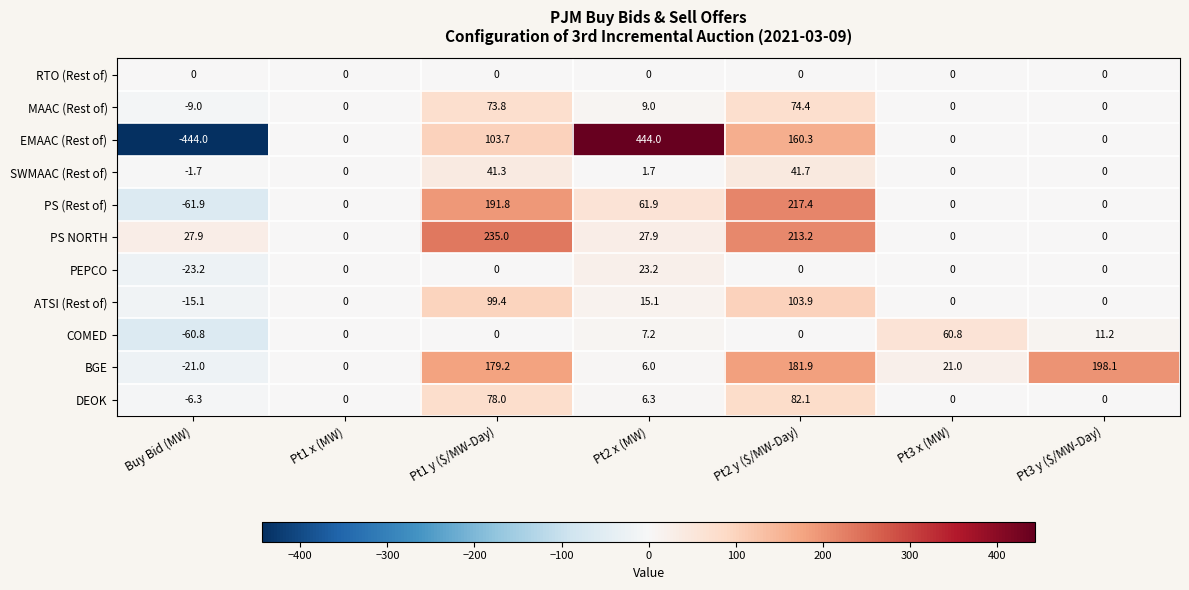

What is the total value across all series at Buy Bid (MW)?

-615.1